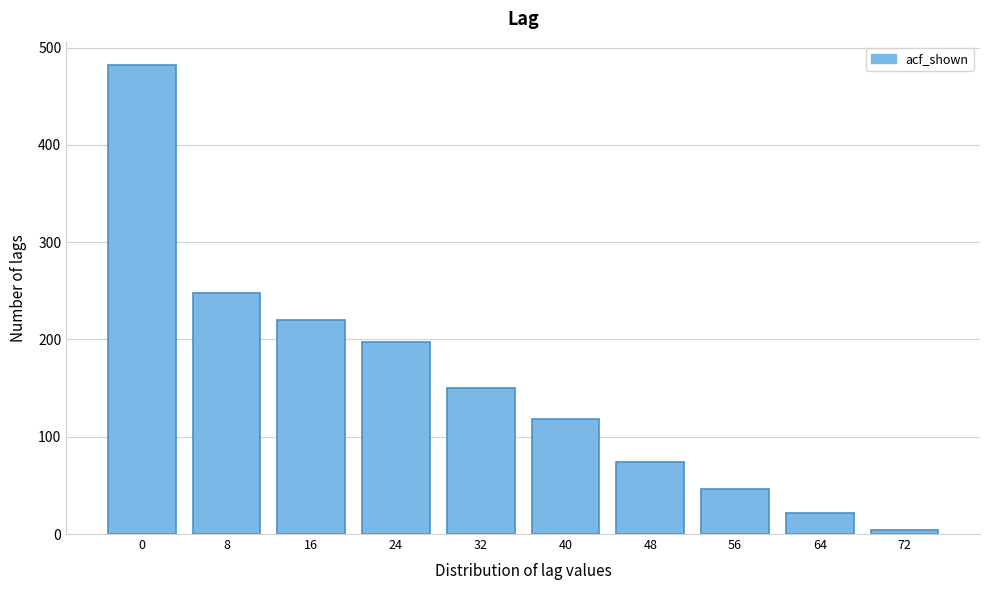

Reading right to left, what are all the values shown in this chart?

72=4	64=22	56=46	48=74	40=118	32=150	24=197	16=220	8=248	0=482